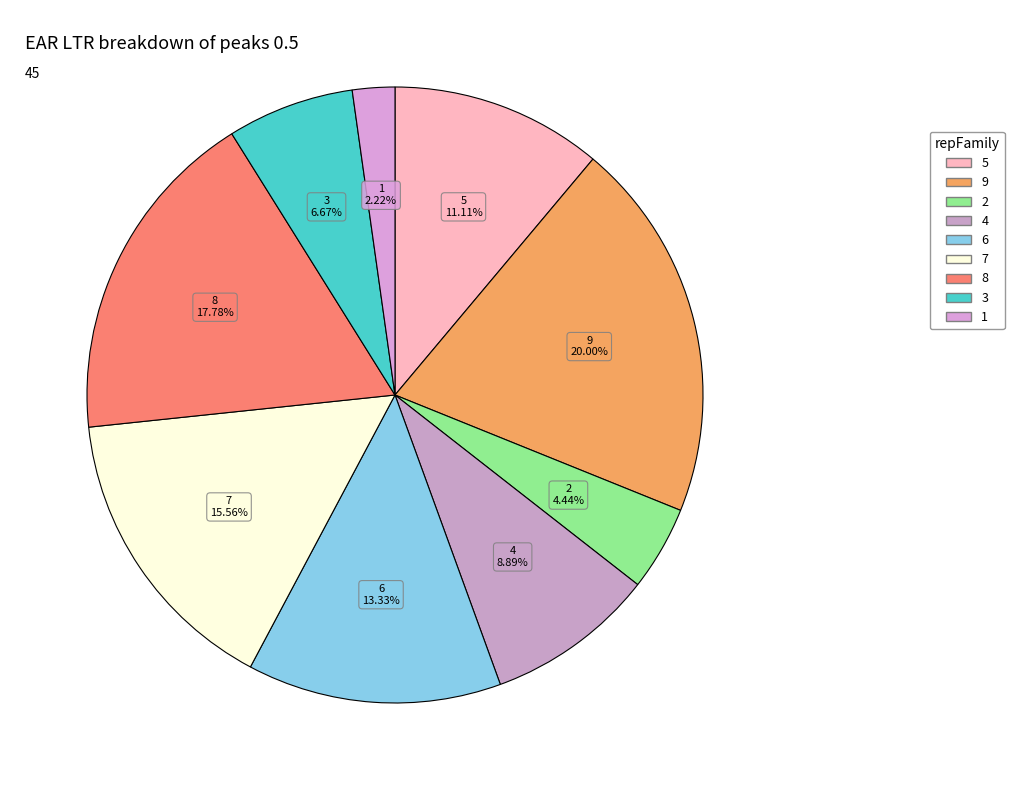

How many slices are in this pie chart?

9